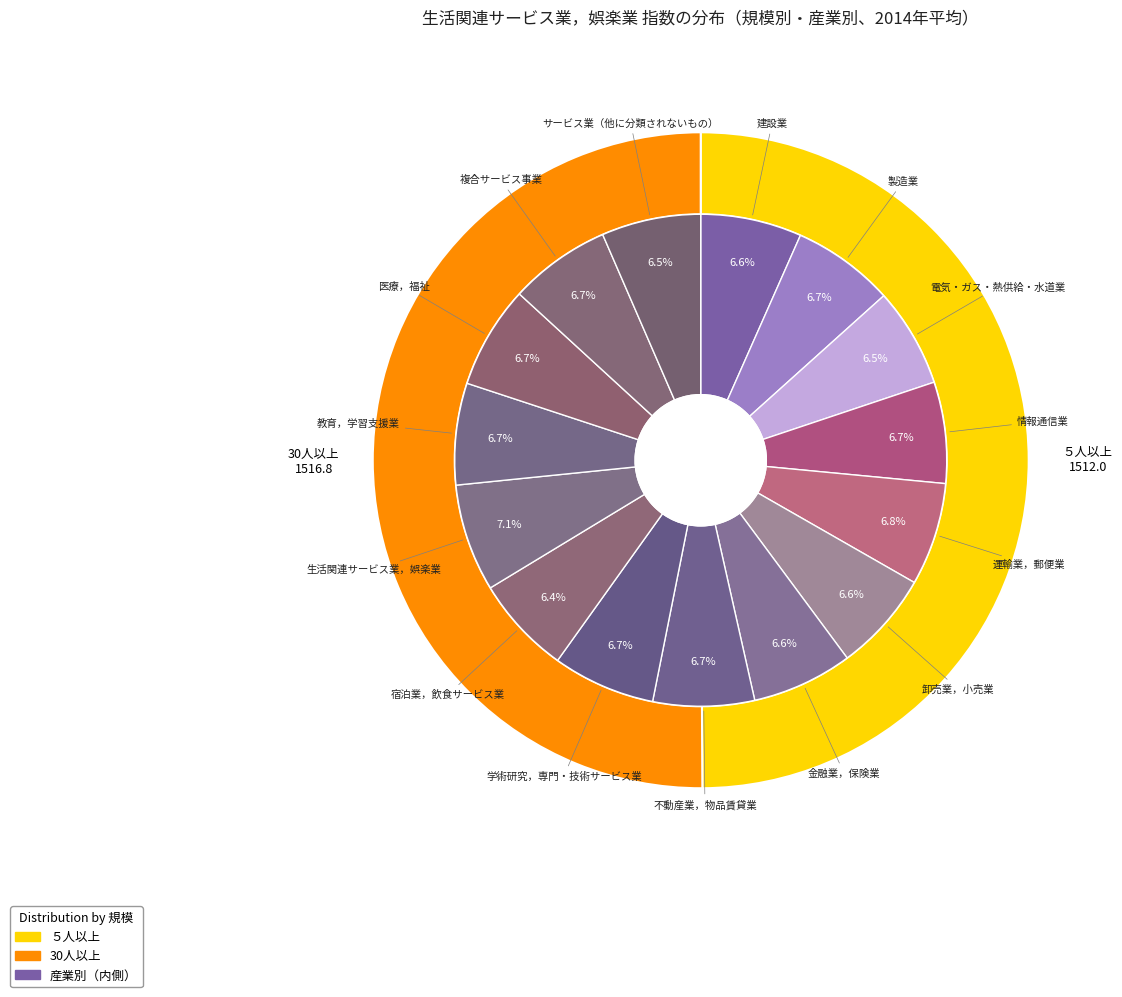

How many slices are in this pie chart?

15